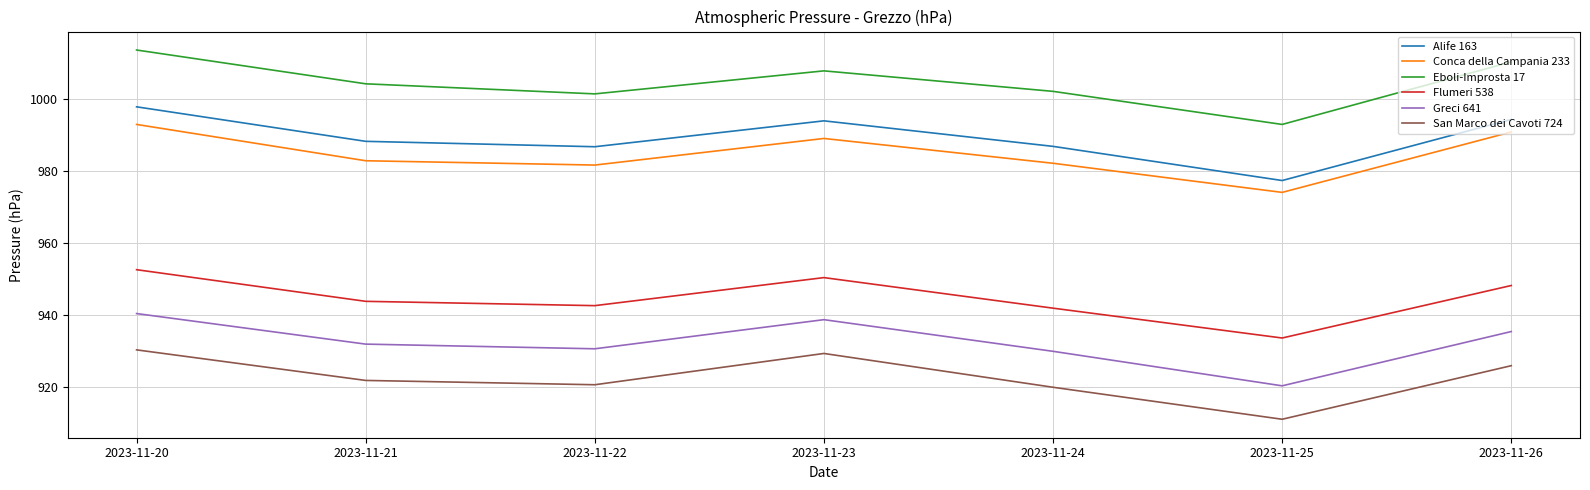

At which category is the sum across all series the highest?

2023-11-20